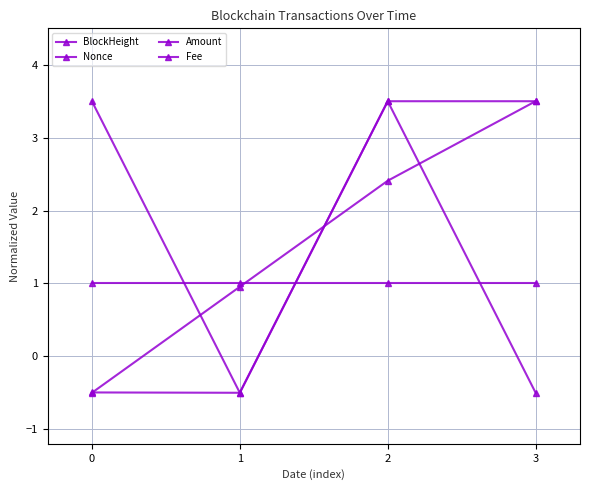

At which label does BlockHeight reach its peak?

3